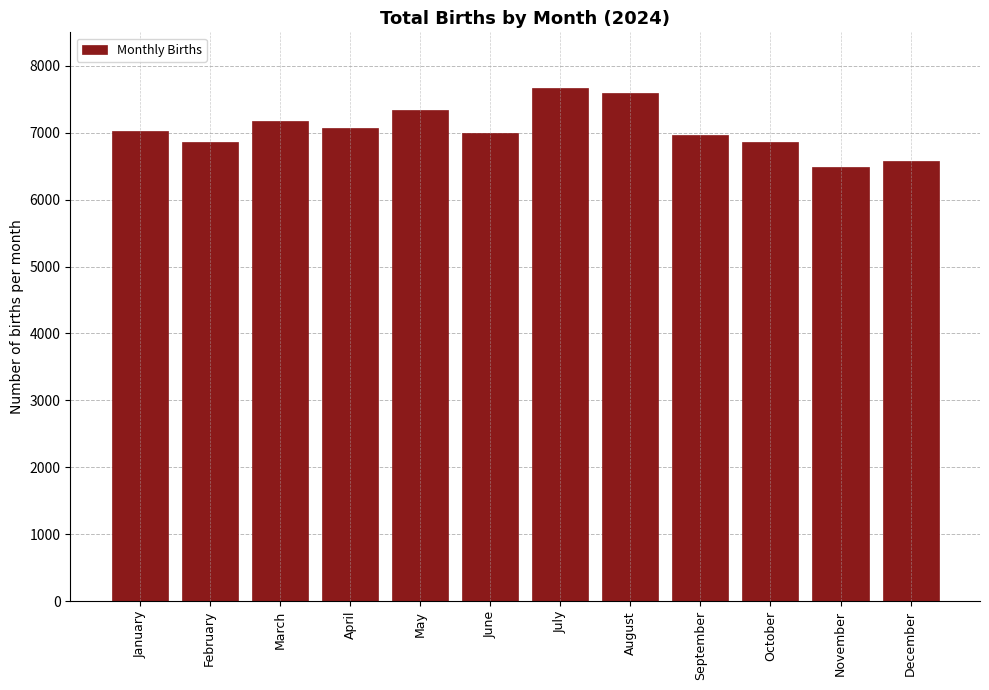

What is the value of the 9th bar from the left?

6966